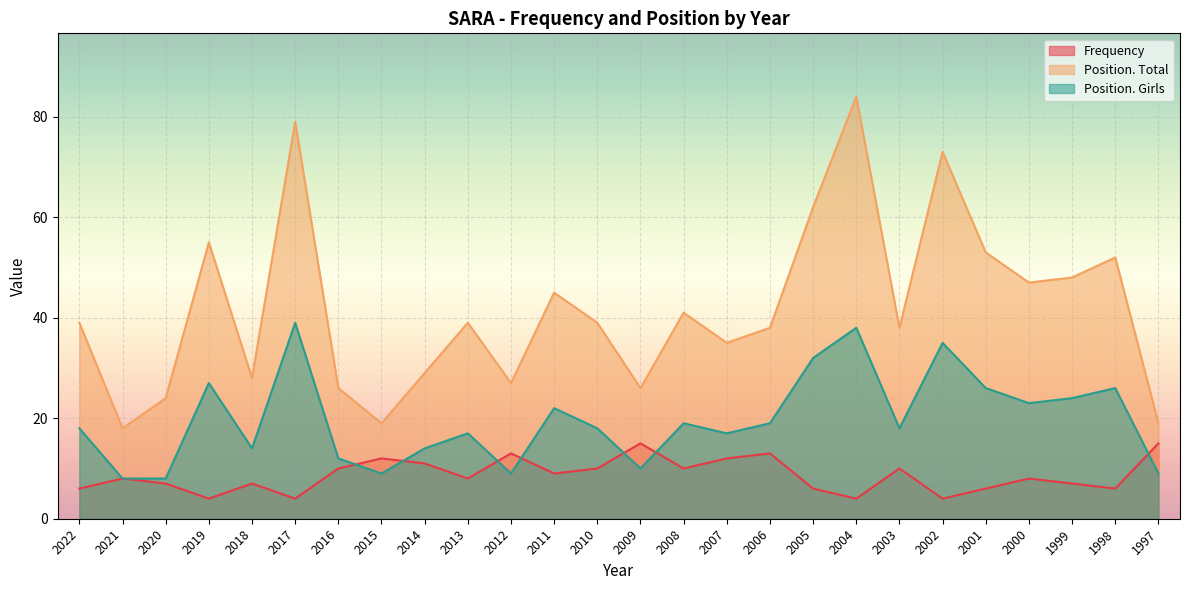

What is the value of the Position. Girls point at the 13th from the left?

18